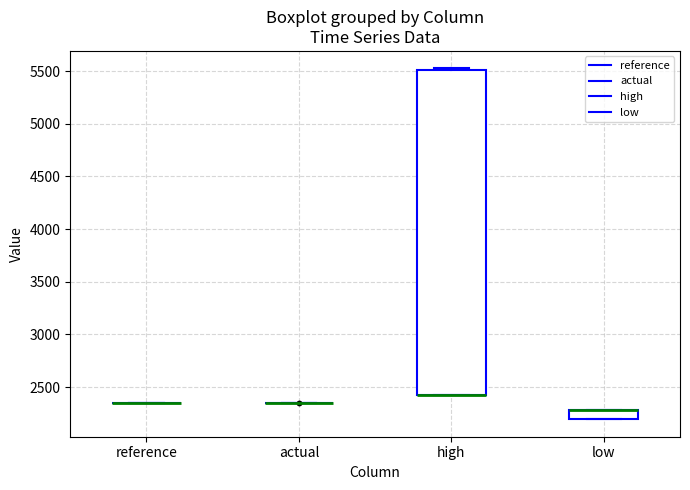

Reading left to right, transcribe this box plot: for each box, give where its median line is, the range the box spans, and where its two whiskers end, as read against the y-axis. The values are not printed on the chart, so give them approximately, as read against the axis.

reference: box collapsed to a line at 2350, whiskers 2350 to 2350
actual: box collapsed to a line at 2350, whiskers 2350 to 2350
high: median 2400 (drawn on the box's lower edge), box 2400 to 5500, whiskers 2400 to 5500
low: median 2300 (drawn on the box's upper edge), box 2200 to 2300, whiskers 2200 to 2300